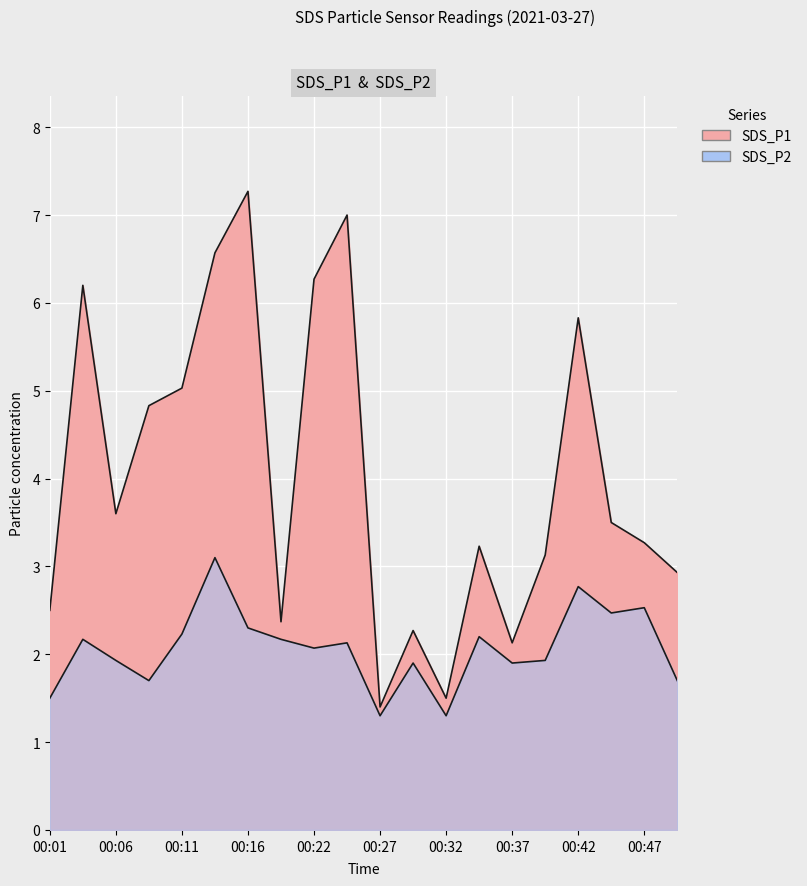

How many interior local valleys does the SDS_P2 series have?

6